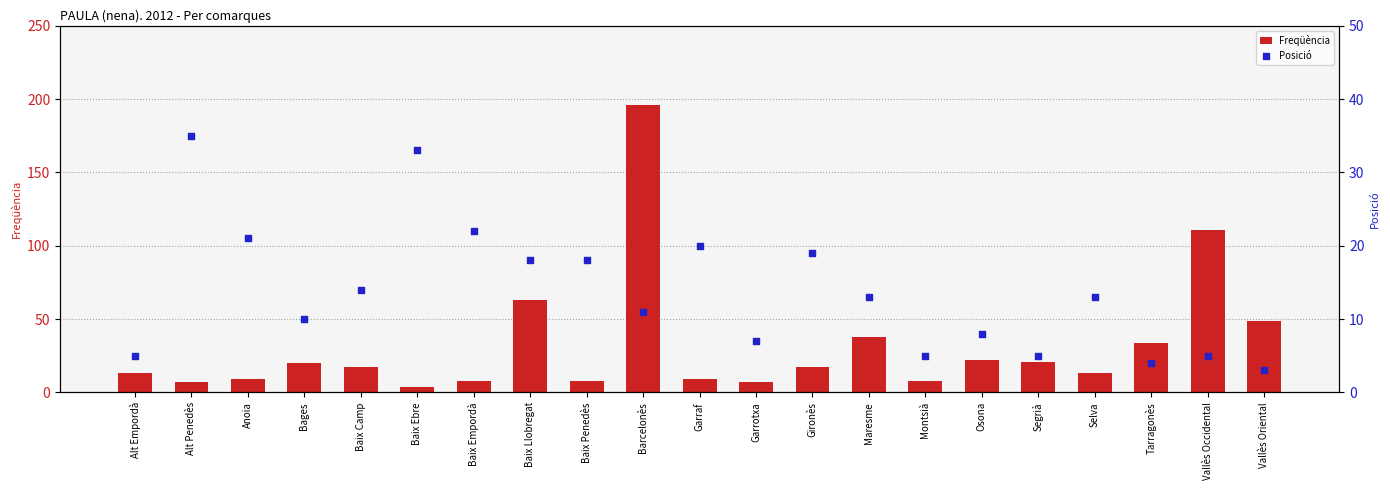

At which category is the sum across all series the highest?

Barcelonès